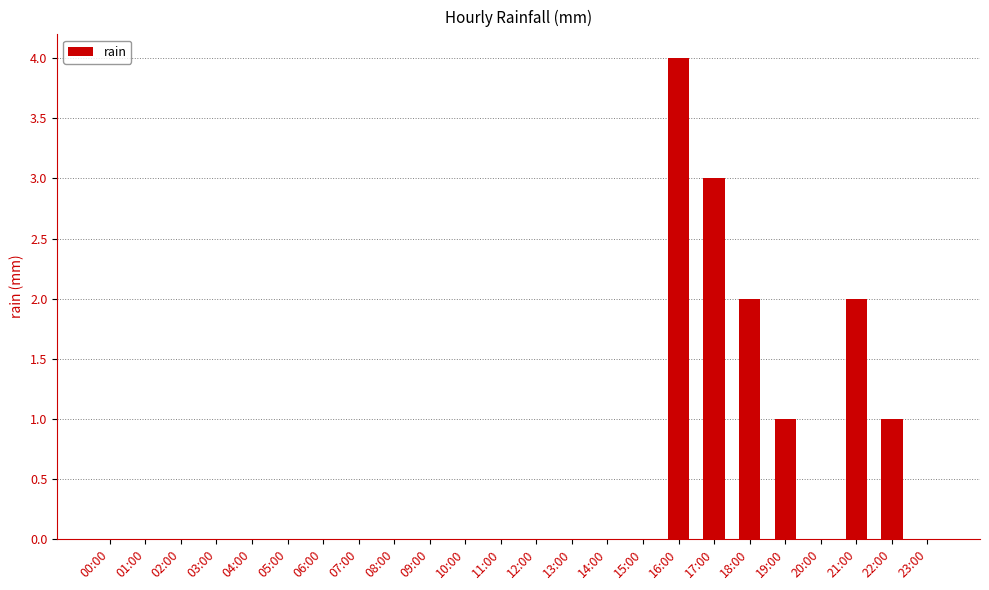

Which label corresponds to the largest value in the chart?

16:00